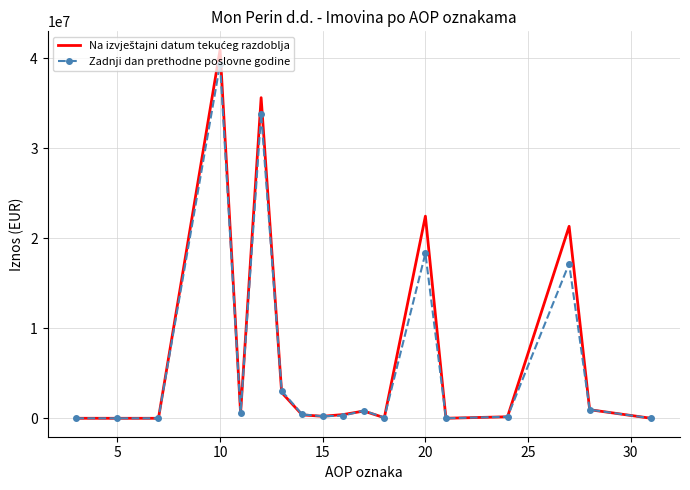

What is the maximum value shown in the chart?

40940574.0